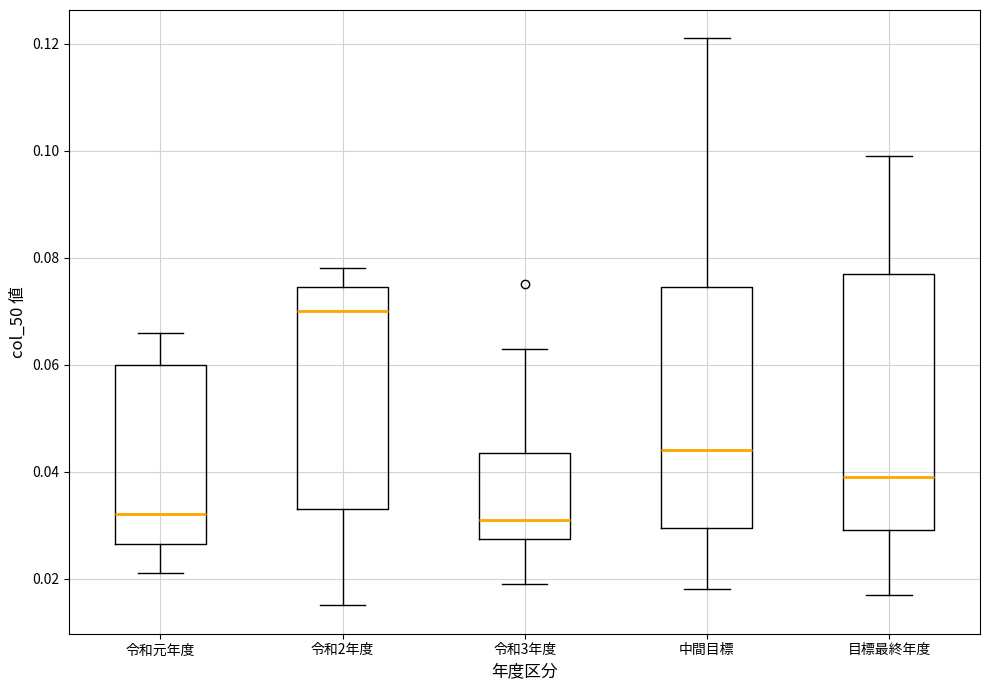

Where is the upper edge of the box for 目標最終年度 on the y-axis? The values are not printed on the chart, so give them approximately, as read against the axis.

0.078